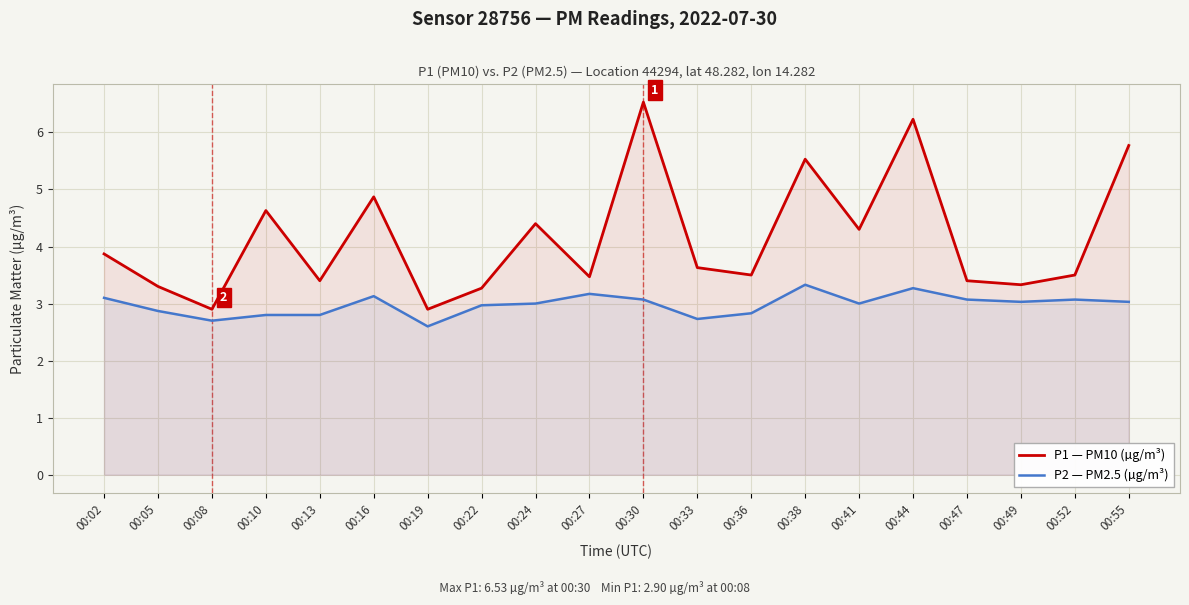

List the series in order of their peak value, highest first.

P1 — PM10 (µg/m³), P2 — PM2.5 (µg/m³)